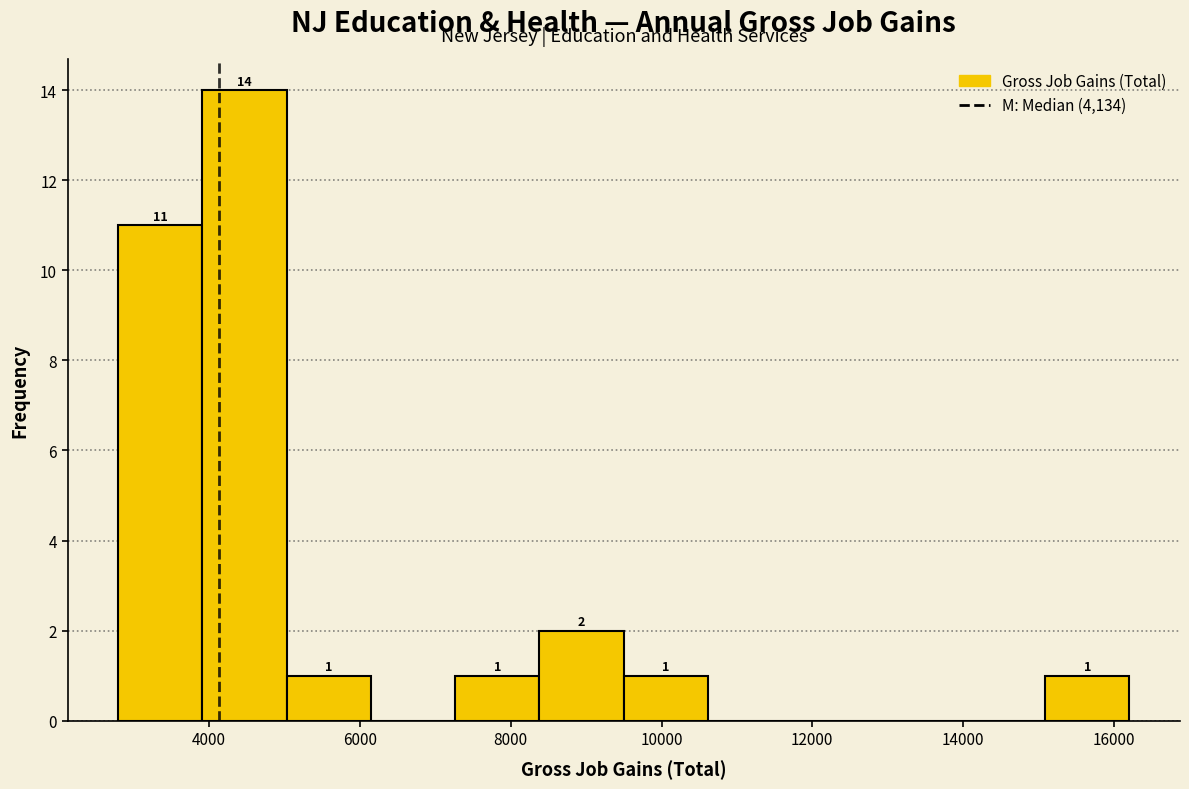

Which range on the x-axis has the tallest bar?

4000 to 5000